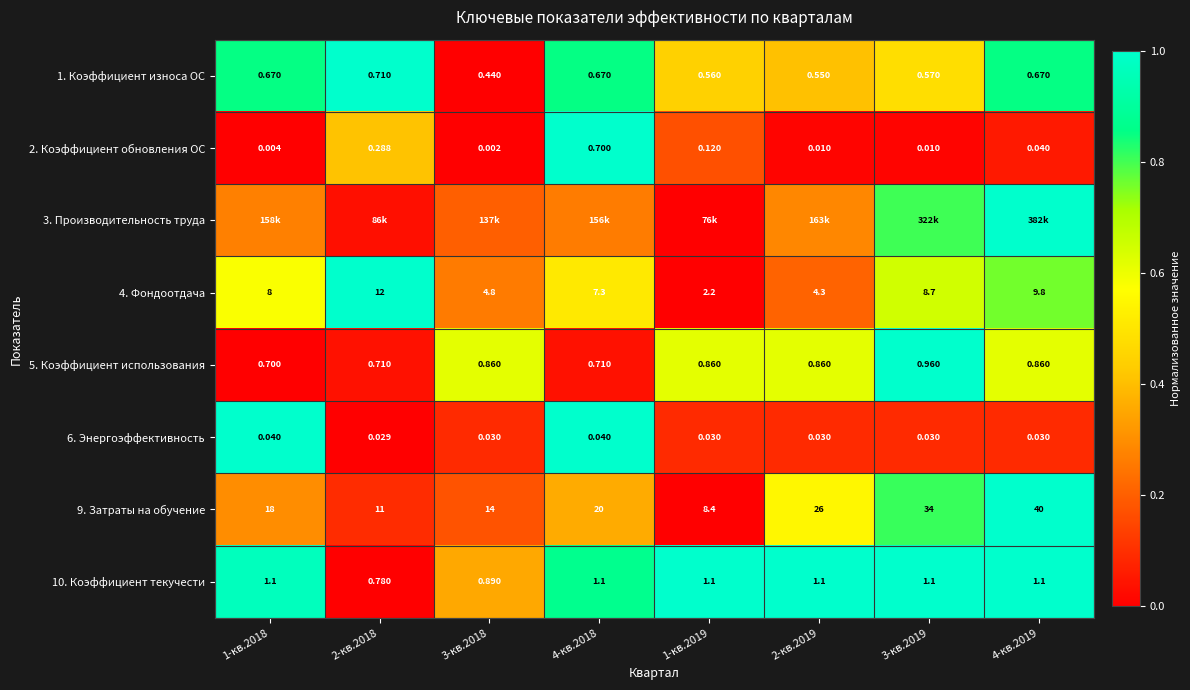

How many data points in 10. Коэффициент текучести are above 1?

6